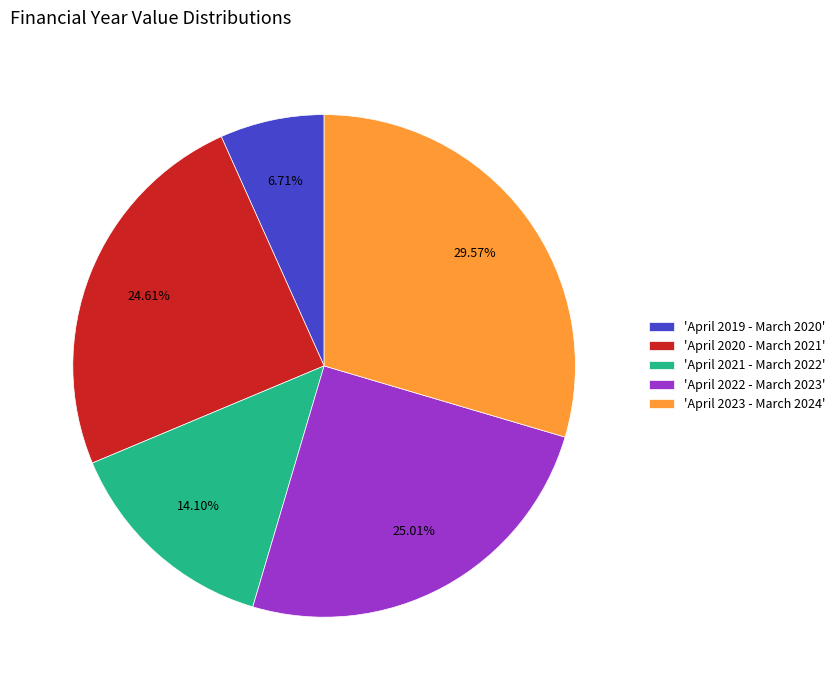

Which category has the smallest portion of the pie?

'April 2019 - March 2020'